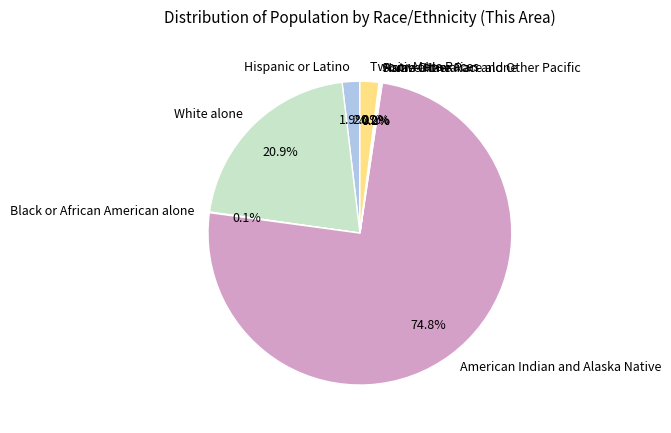

Is there a majority slice in this chart?

Yes